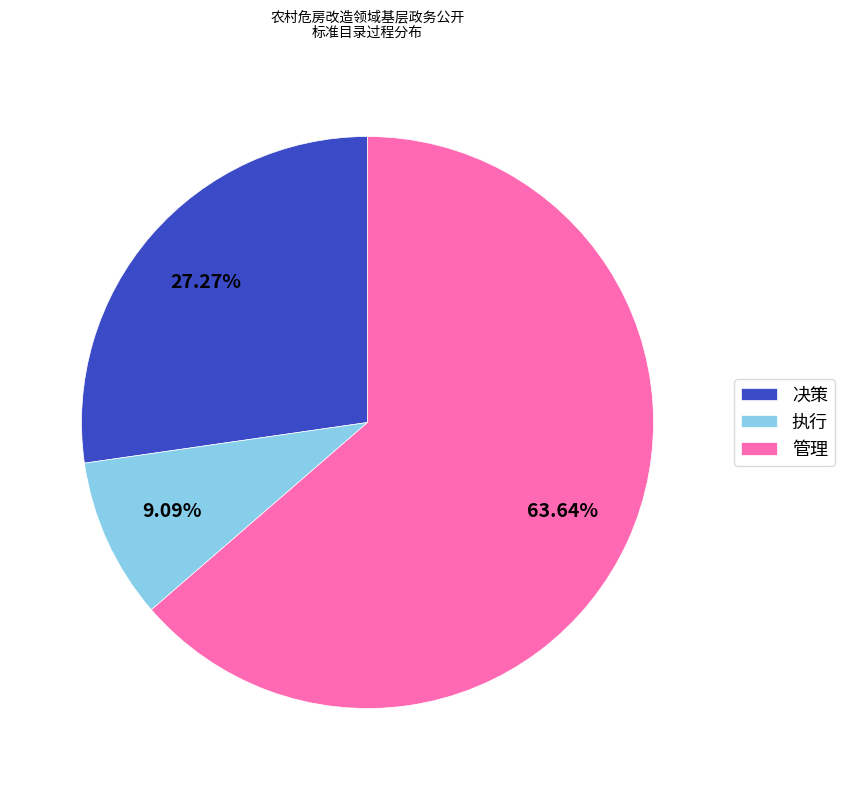

Which slice is the largest?

管理